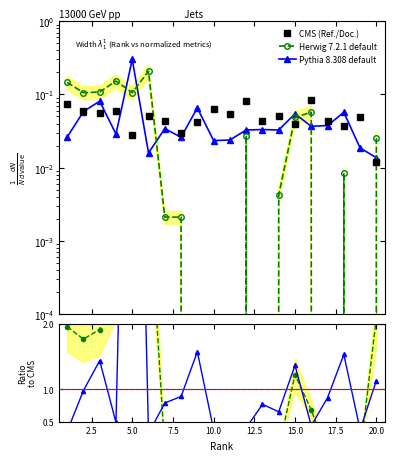

How many interior local valleys does the CMS (Ref./Doc.) series have?

7